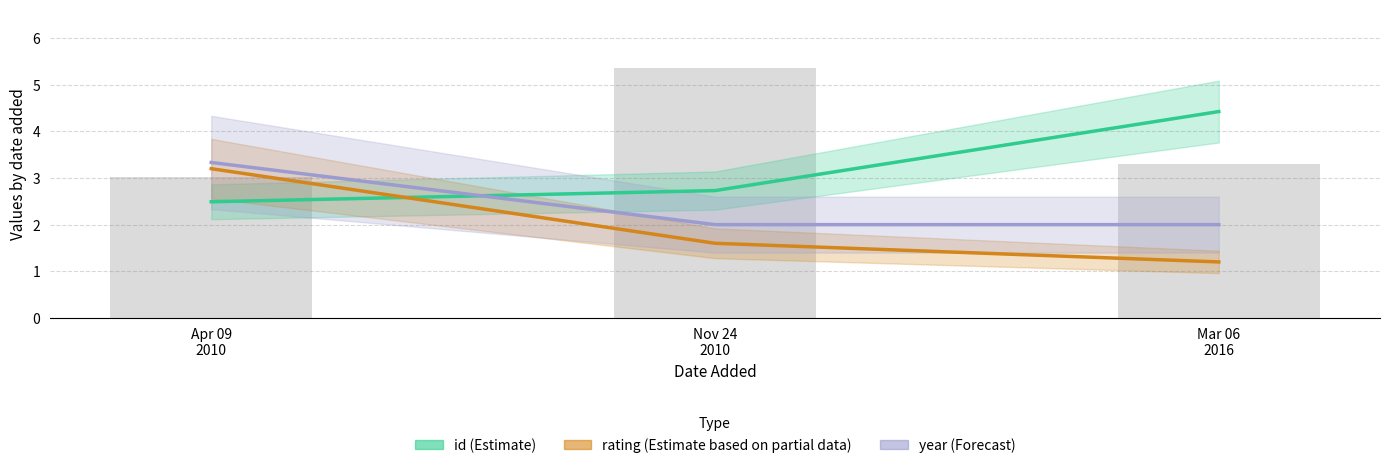

What is the label of the 3rd bar from the right?

Apr 09
2010